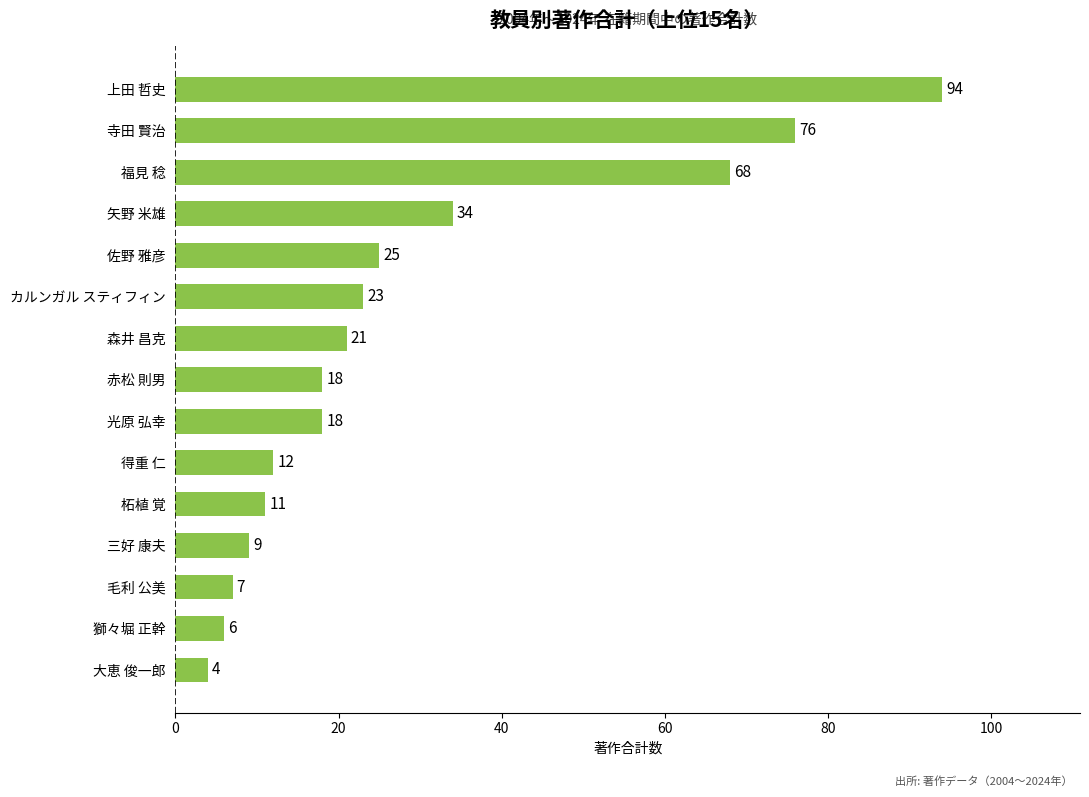

Reading bottom to top, list all the values displayed in this chart.

4	6	7	9	11	12	18	18	21	23	25	34	68	76	94